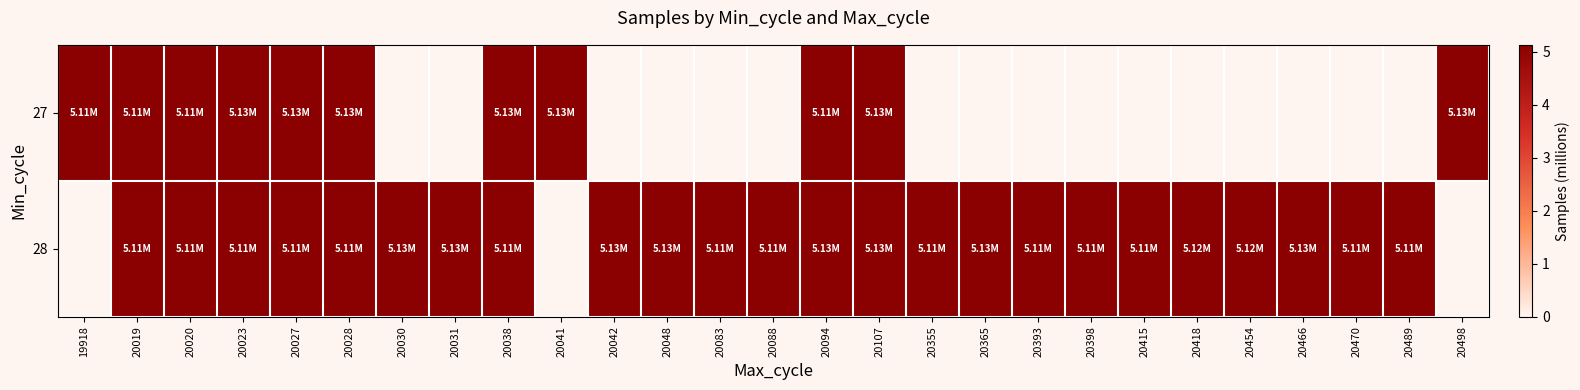

Reading left to right, extract all data points from this chart.

27: 19918=5.1	20019=5.1	20020=5.1	20023=5.1	20027=5.1	20028=5.1	20030=0.0	20031=0.0	20038=5.1	20041=5.1	20042=0.0	20048=0.0	20083=0.0	20088=0.0	20094=5.1	20107=5.1	20355=0.0	20365=0.0	20393=0.0	20398=0.0	20415=0.0	20418=0.0	20454=0.0	20466=0.0	20470=0.0	20489=0.0	20498=5.1
28: 19918=0.0	20019=5.1	20020=5.1	20023=5.1	20027=5.1	20028=5.1	20030=5.1	20031=5.1	20038=5.1	20041=0.0	20042=5.1	20048=5.1	20083=5.1	20088=5.1	20094=5.1	20107=5.1	20355=5.1	20365=5.1	20393=5.1	20398=5.1	20415=5.1	20418=5.1	20454=5.1	20466=5.1	20470=5.1	20489=5.1	20498=0.0